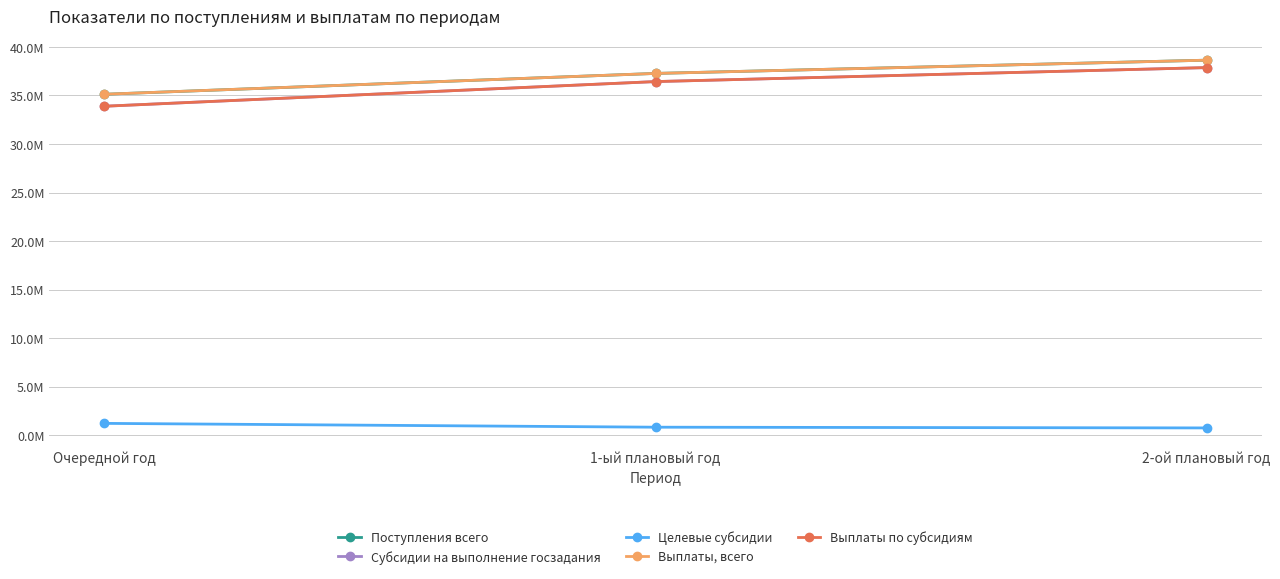

What position from the left is Очередной год?

1